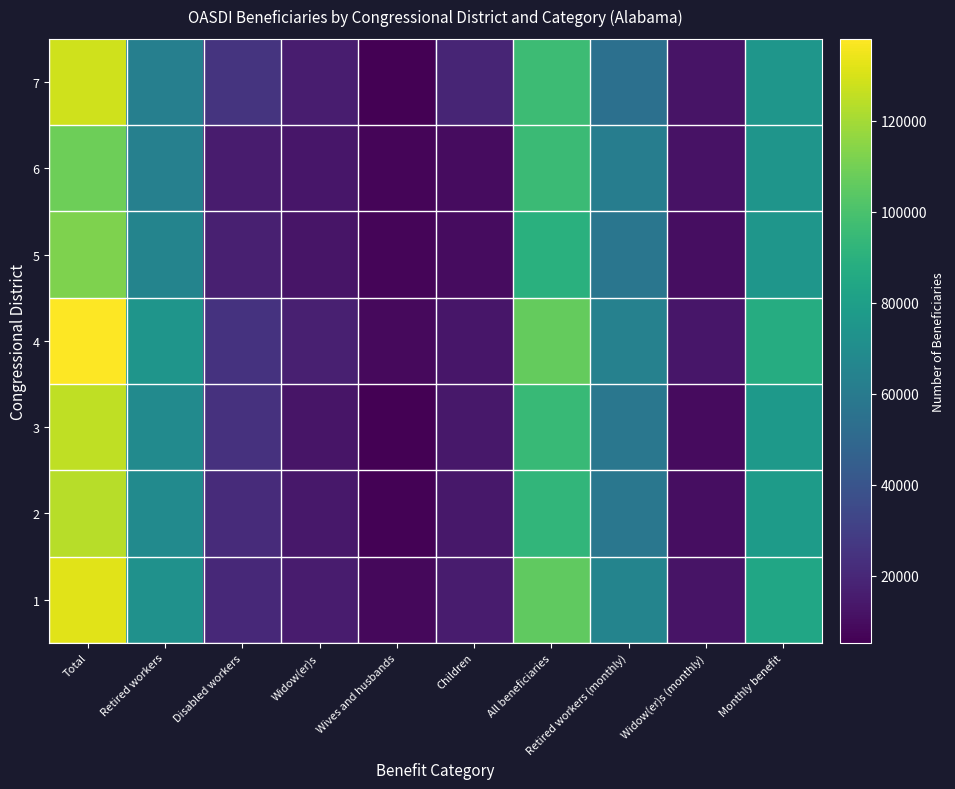

What is the spread (max minus min) of values at Total?

29260